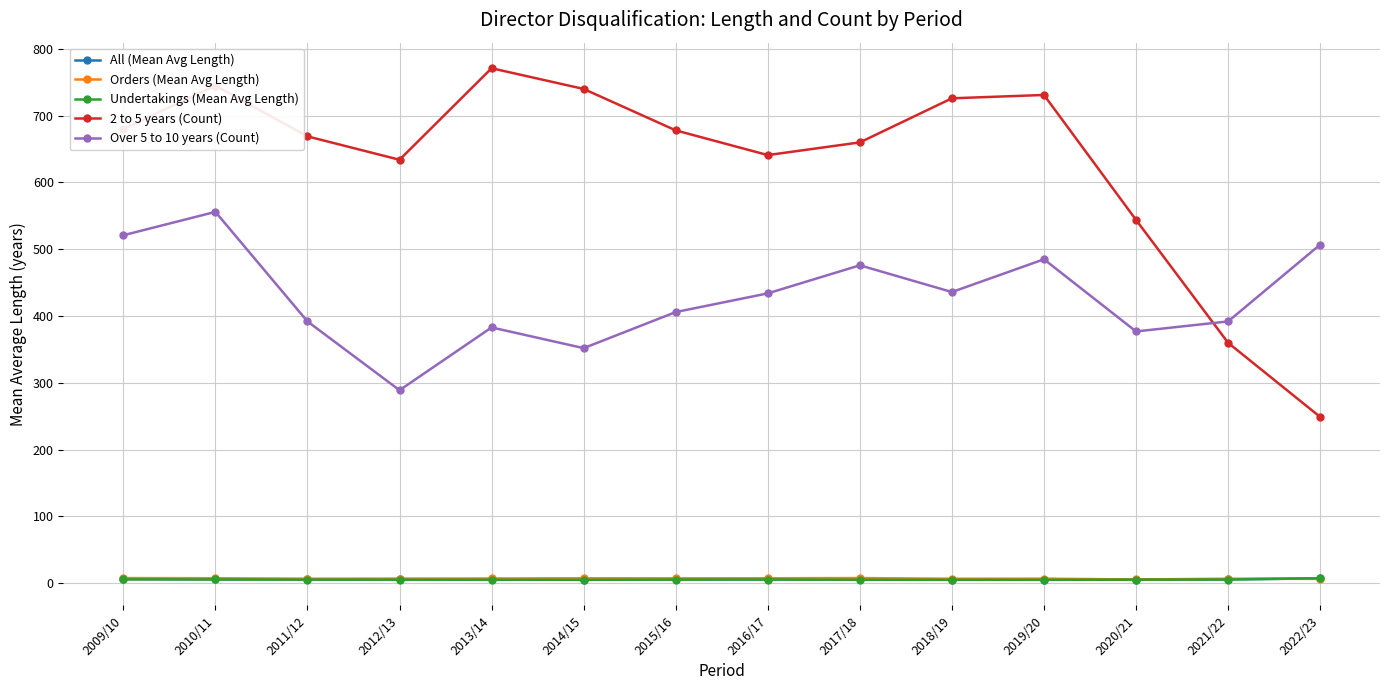

What is the minimum value shown in the chart?

5.2